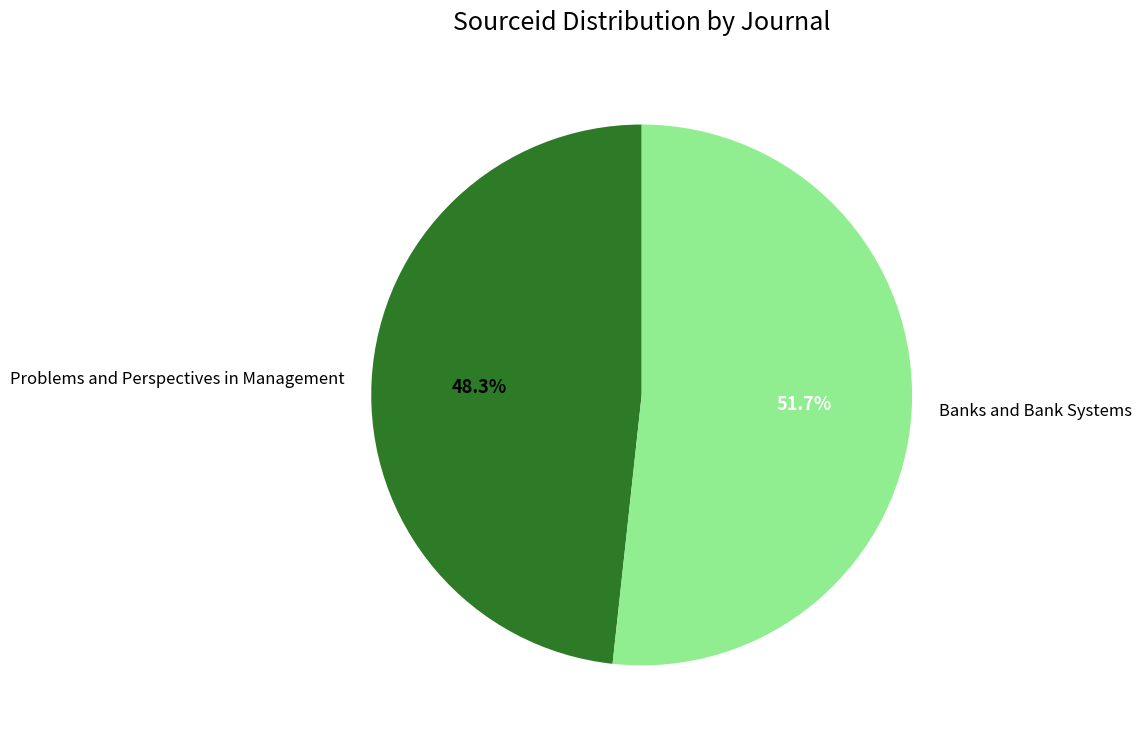

Approximately how many times larger is the value at Problems and Perspectives in Management compared to Banks and Bank Systems?

0.9